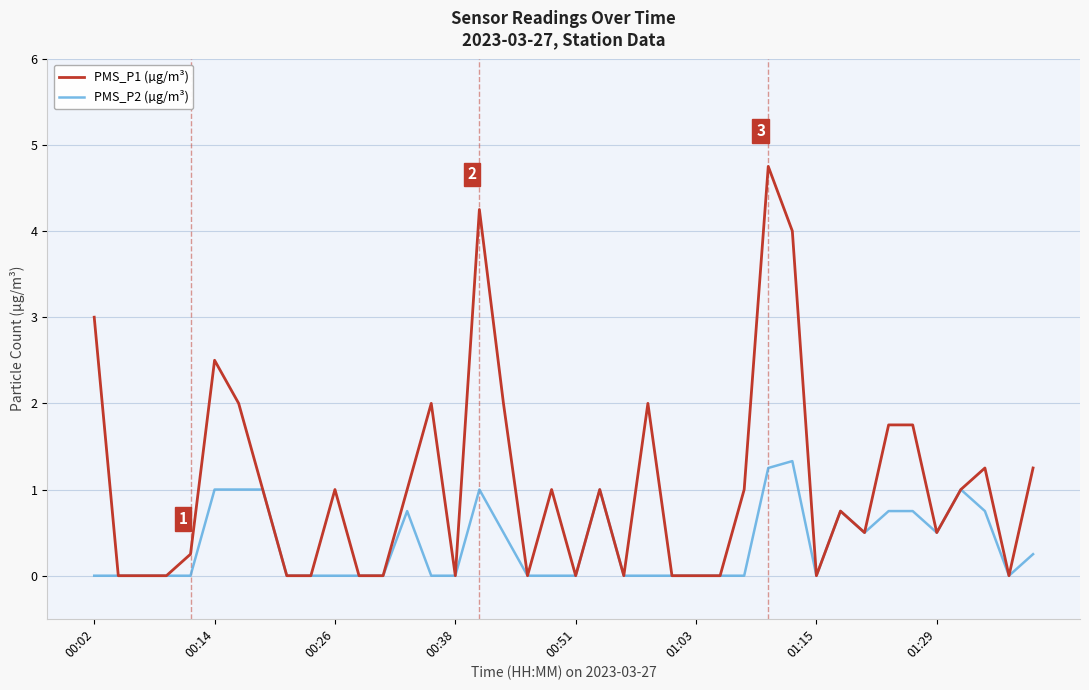

Rank the series by their average value, from lowest to highest.

PMS_P2 (µg/m³), PMS_P1 (µg/m³)